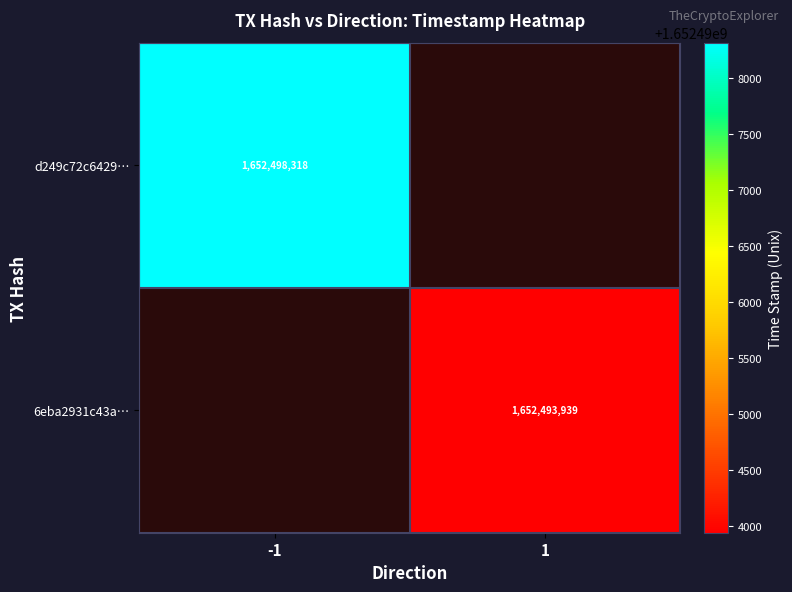

True or false: 6eba2931c43a… has a value of 1652493939 at 1.

True